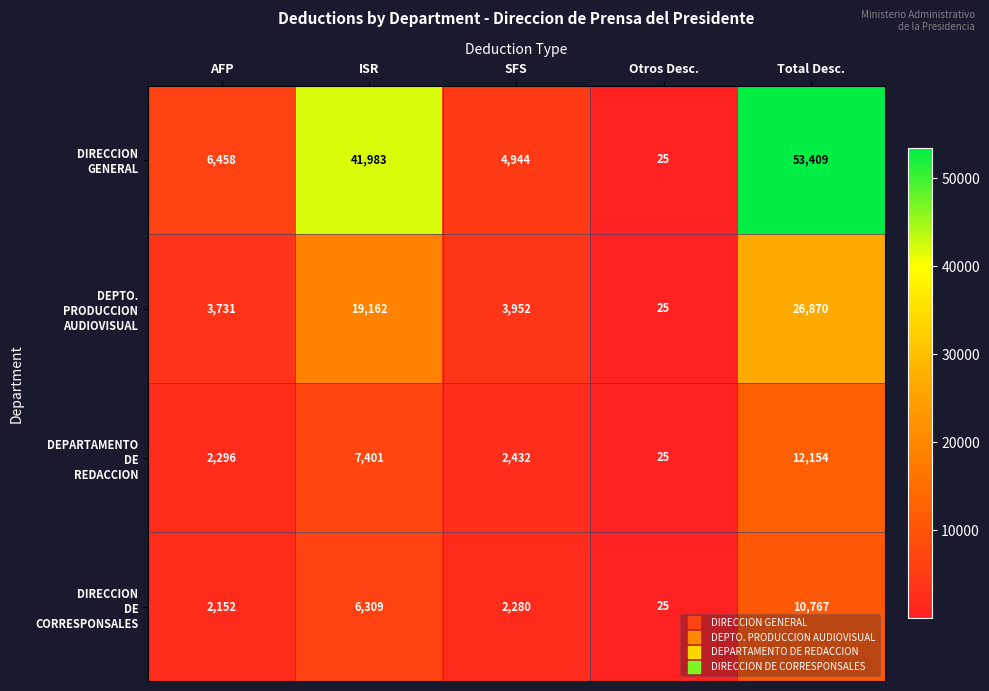

How many distinct data groups are displayed?

4